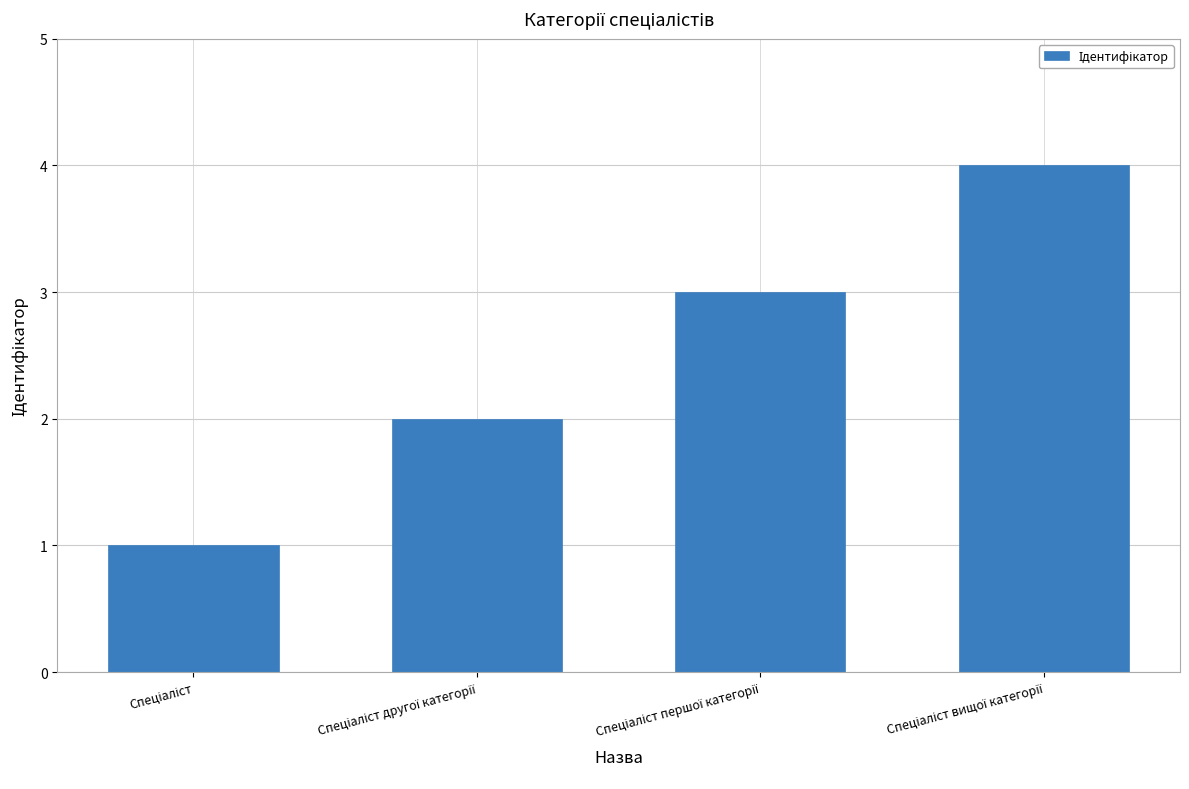

What is the maximum value shown in the chart?

4